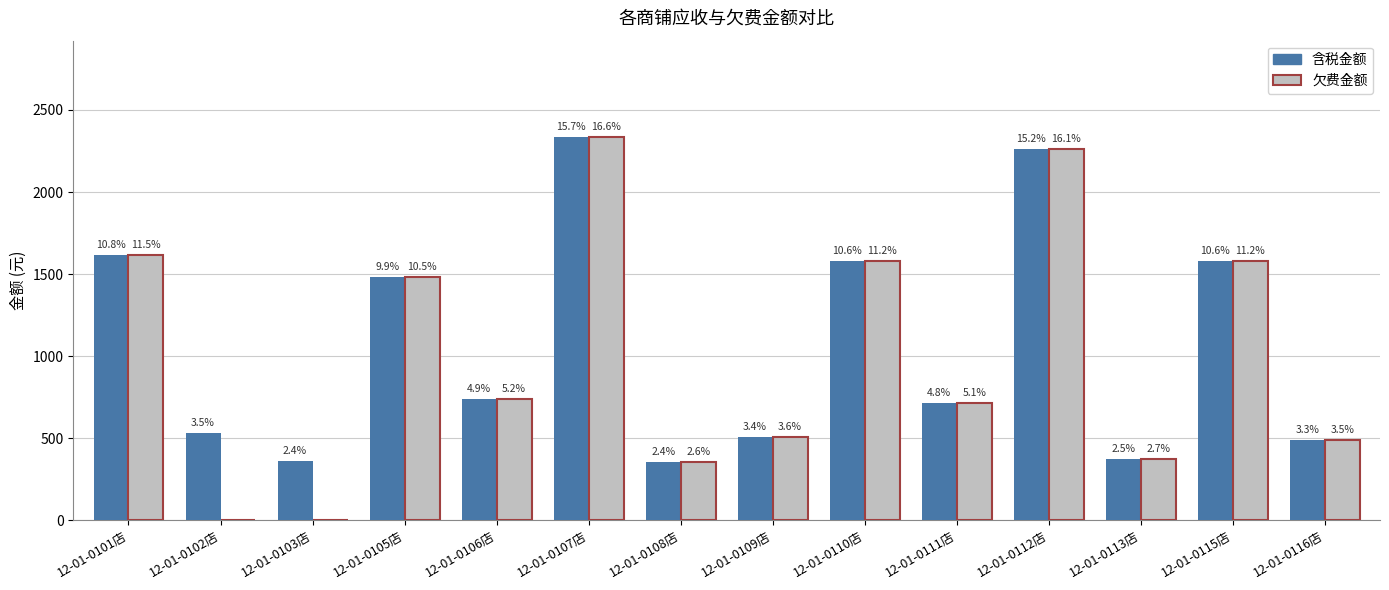

How many groups of bars are there?

14